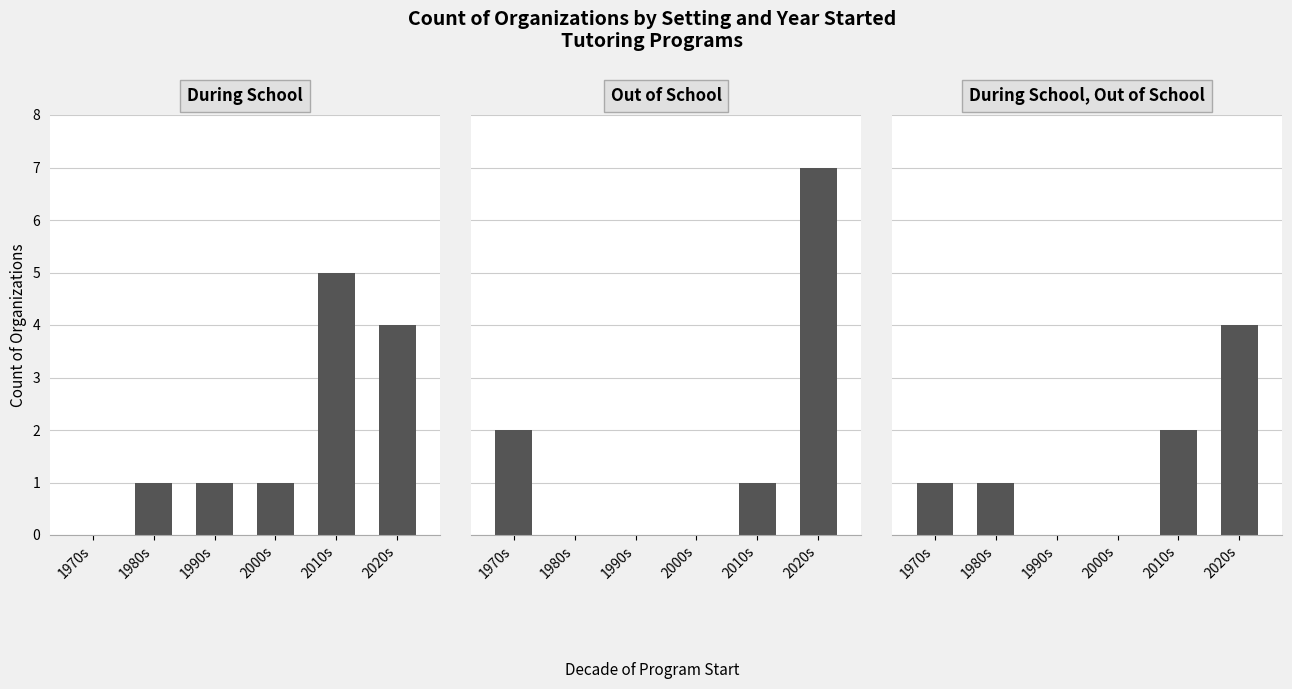

Which category has the lowest value in the During School series?

1970s